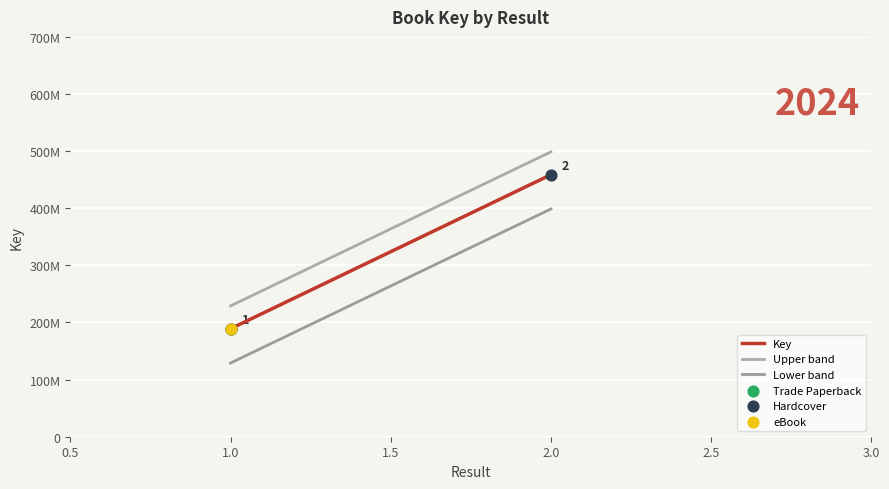

At how many categories does at least one series exceed 420571228?

1